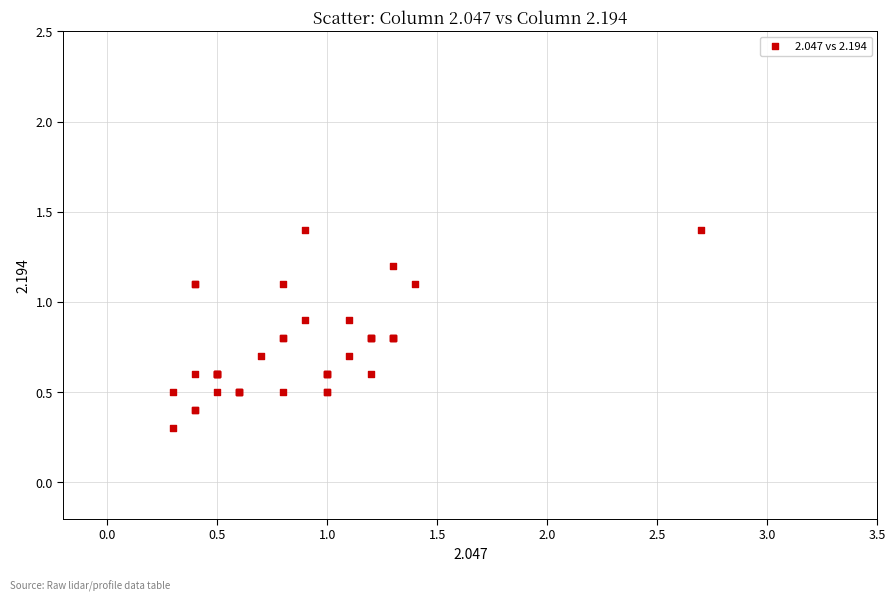

What Y value in the scatter plot is closest to 0?

0.3